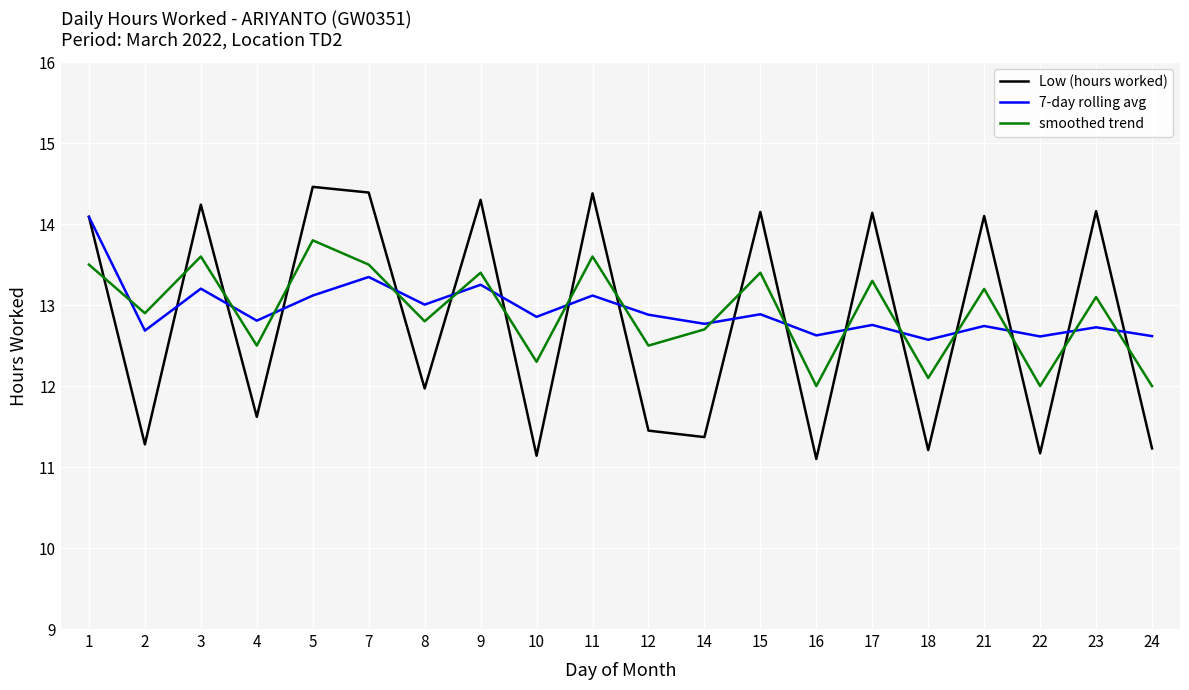

True or false: Low (hours worked) has a value of 14.2 at 15.

True